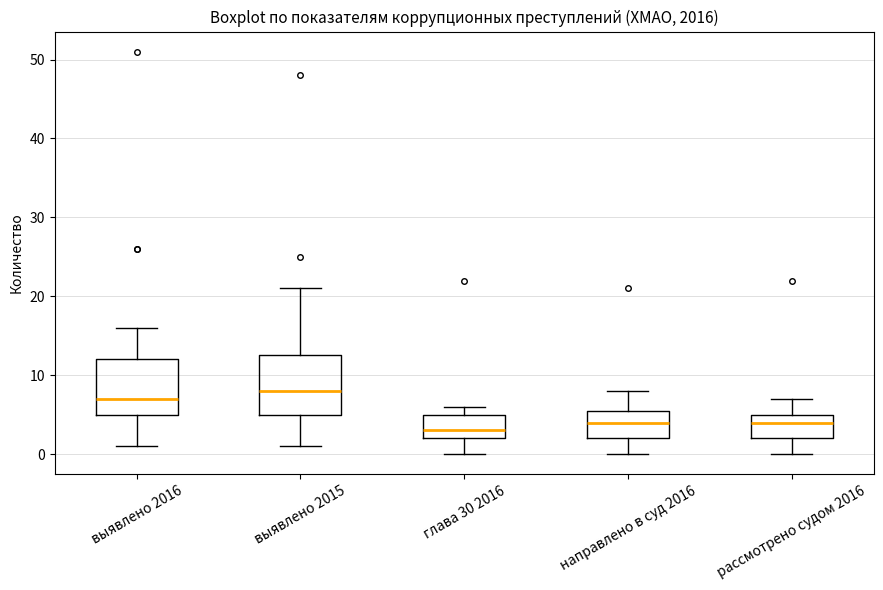

Reading left to right, transcribe this box plot: for each box, give where its median line is, the range the box spans, and where its two whiskers end, as read against the y-axis. The values are not printed on the chart, so give them approximately, as read against the axis.

выявлено 2016: median 7, box 5 to 12, whiskers 1 to 16
выявлено 2015: median 8, box 5 to 13, whiskers 1 to 21
глава 30 2016: median 3, box 2 to 5, whiskers 0 to 6
направлено в суд 2016: median 4, box 2 to 6, whiskers 0 to 8
рассмотрено судом 2016: median 4, box 2 to 5, whiskers 0 to 7